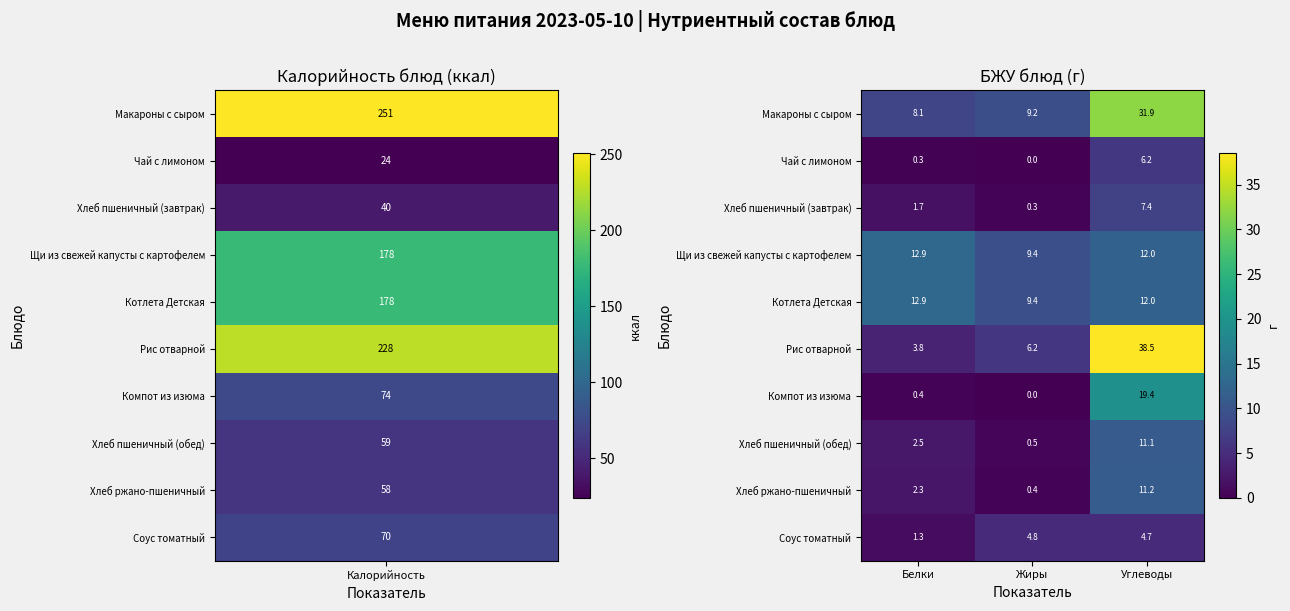

What is the difference between the highest and lowest values at Углеводы?

33.8